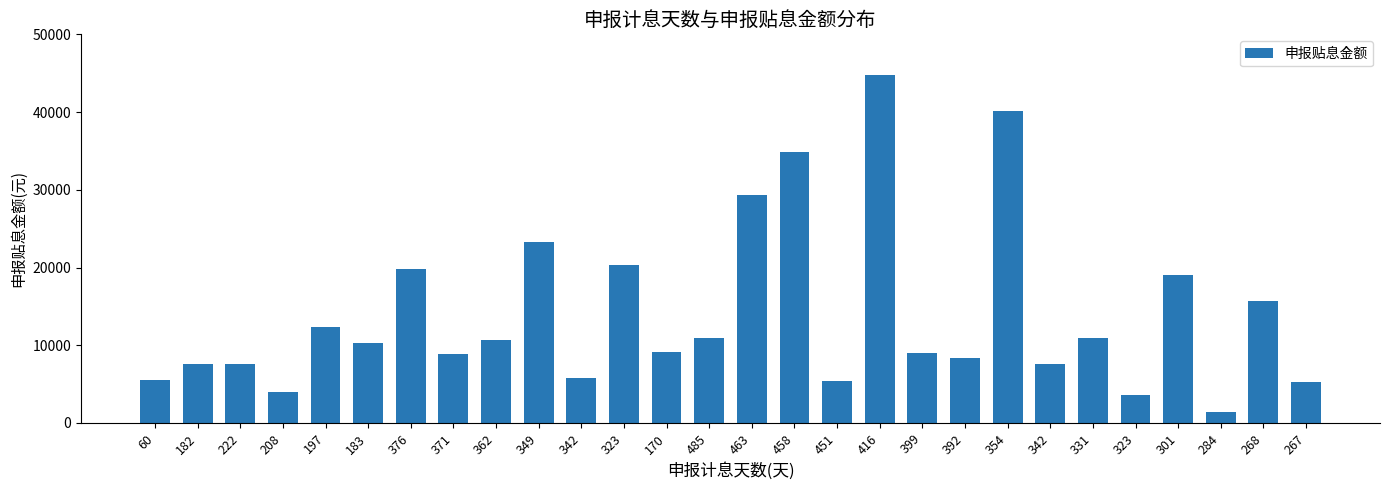

The chart shows a value of 10903.5 at 331. True or false?

True